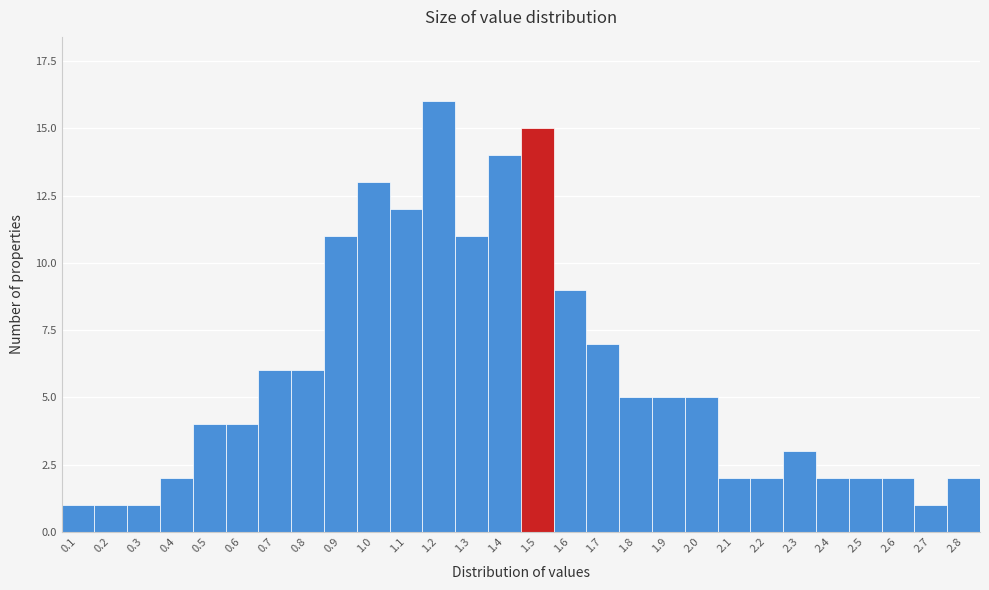

Reading left to right, list all the values displayed in this chart.

0.1=1	0.2=1	0.3=1	0.4=2	0.5=4	0.6=4	0.7=6	0.8=6	0.9=11	1.0=13	1.1=12	1.2=16	1.3=11	1.4=14	1.5=15	1.6=9	1.7=7	1.8=5	1.9=5	2.0=5	2.1=2	2.2=2	2.3=3	2.4=2	2.5=2	2.6=2	2.7=1	2.8=2